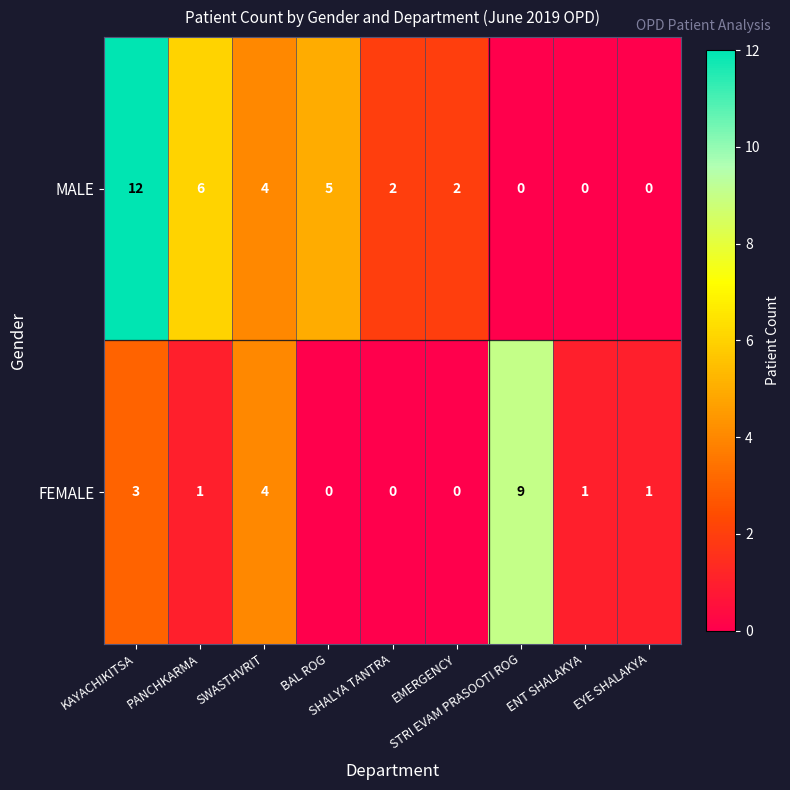

Which series has the largest total across all categories?

MALE